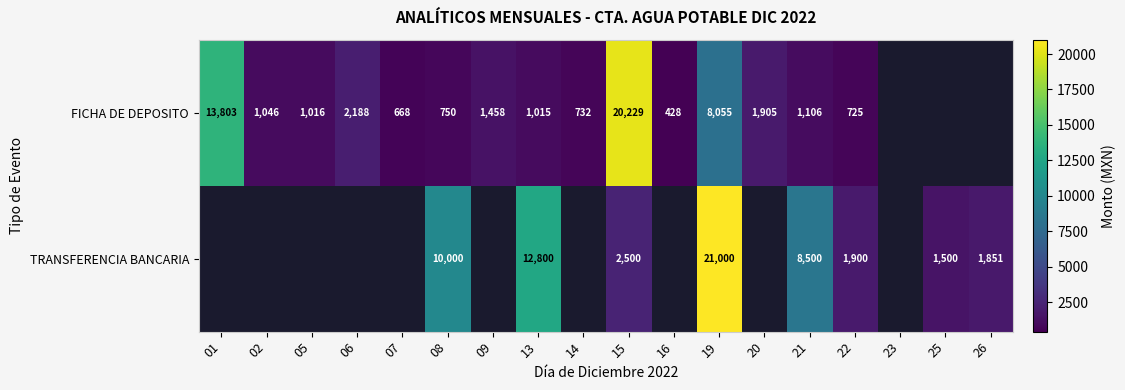

At which label does TRANSFERENCIA BANCARIA first exceed 10000?

13